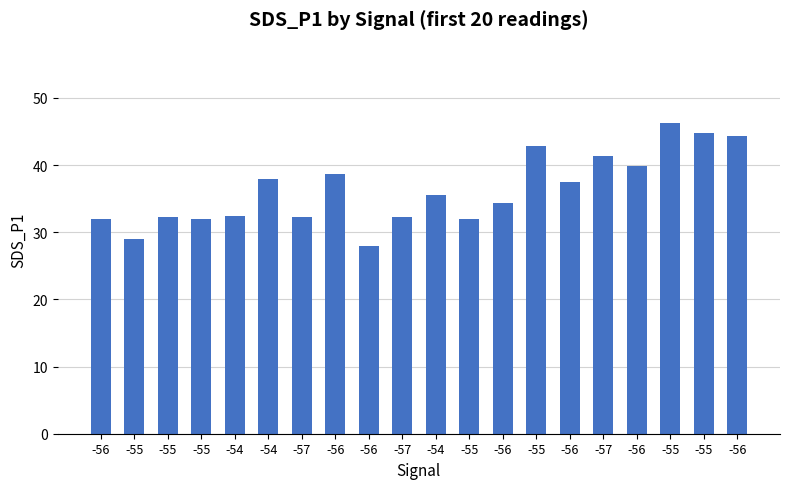

How many distinct data groups are displayed?

1